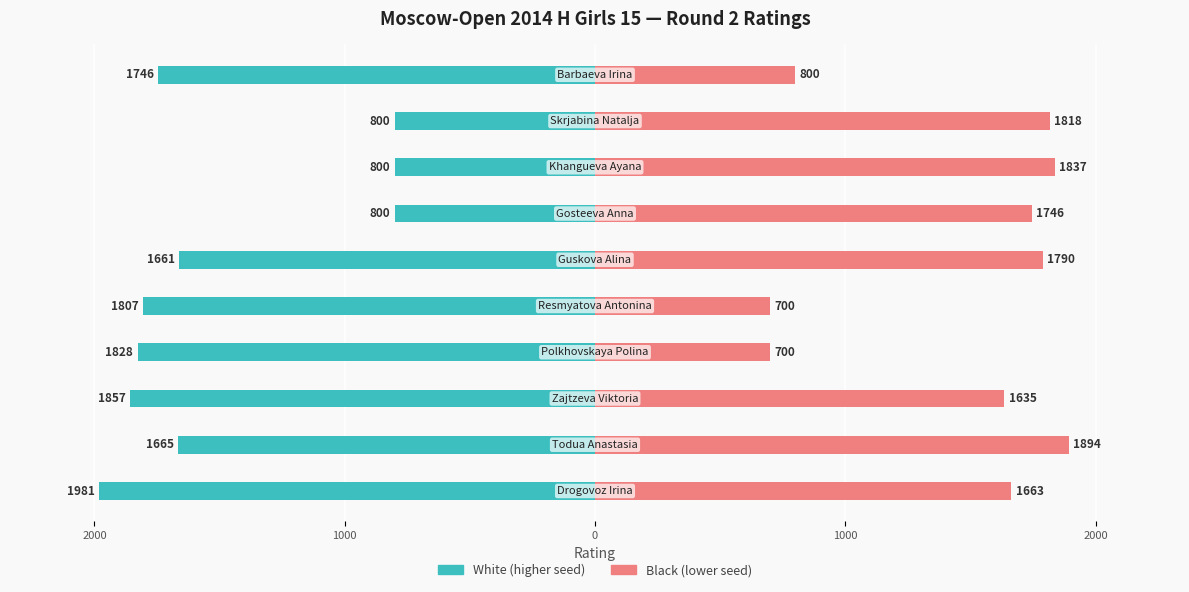

How many values in the White (higher seed) series are below -1665?

5